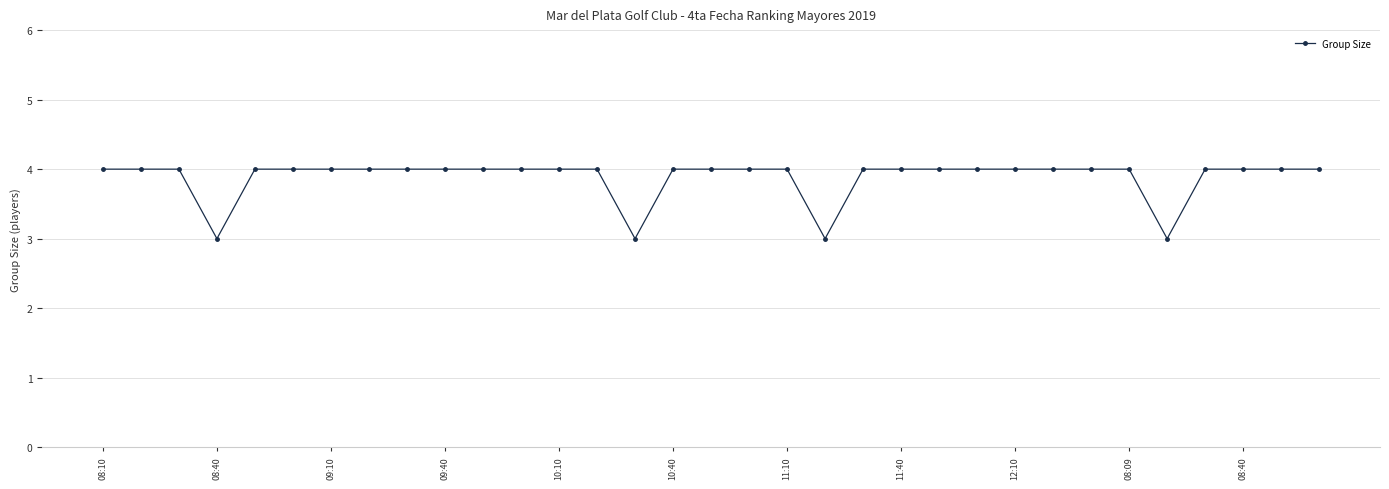

How many values are between 4 and 5?

29